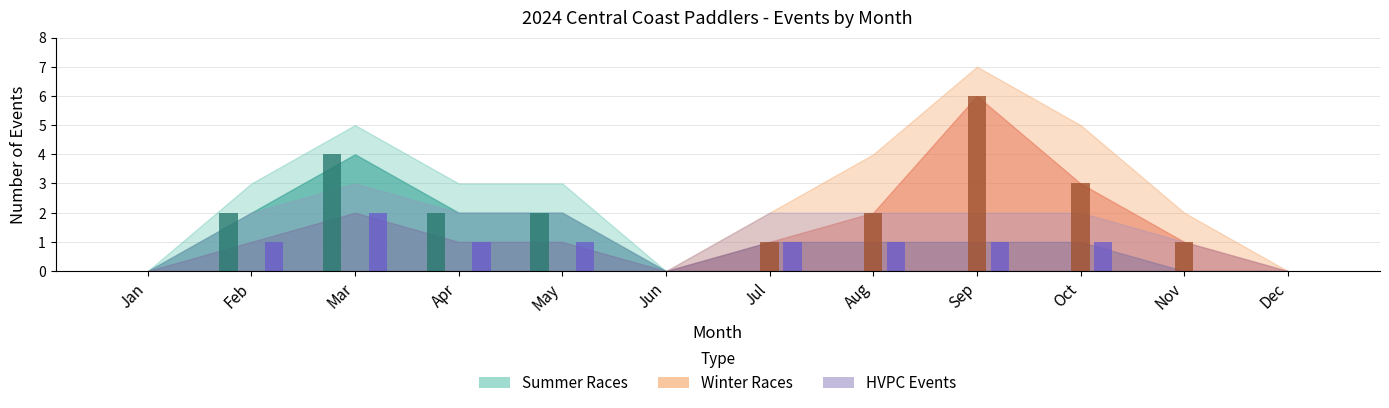

At which label does Winter Races reach its peak?

Sep